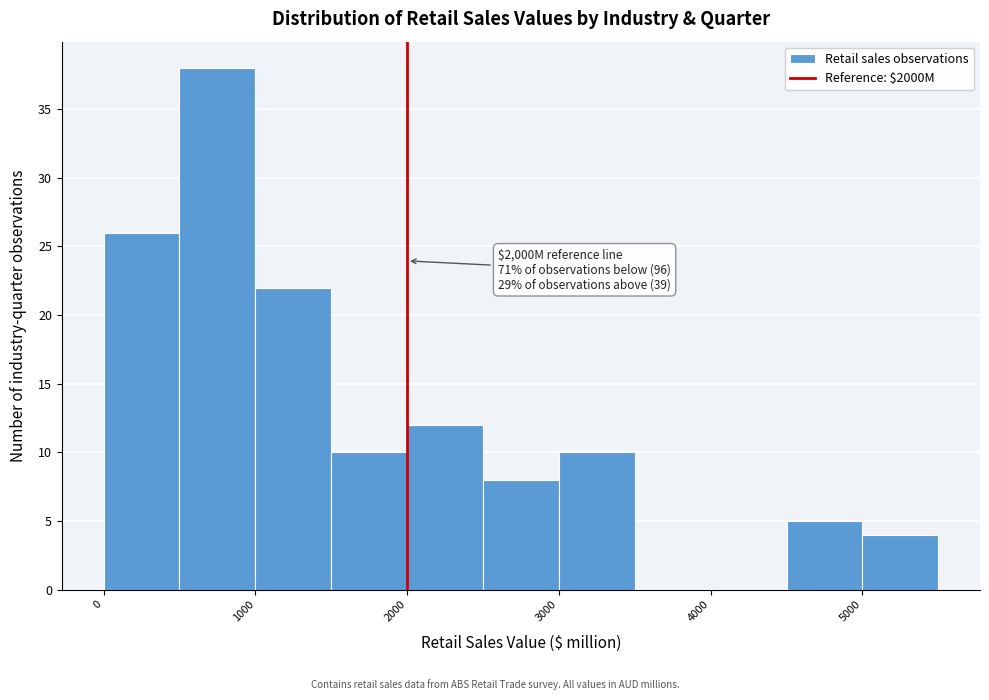

Over which range of the x-axis is the bar tallest?

500 to 1000